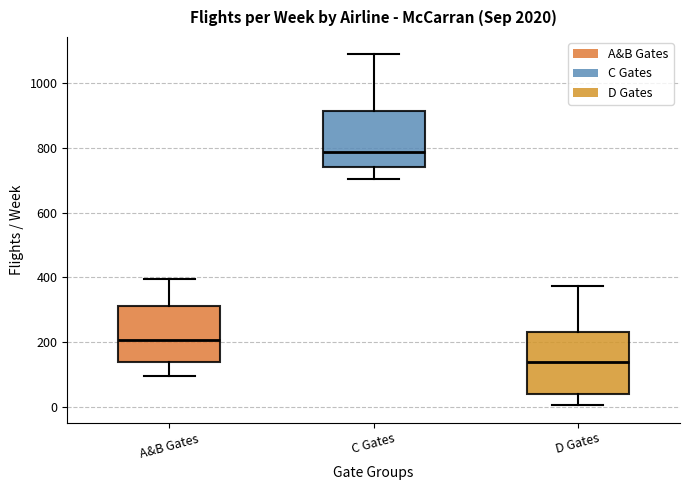

Which box has the lowest median line?

D Gates